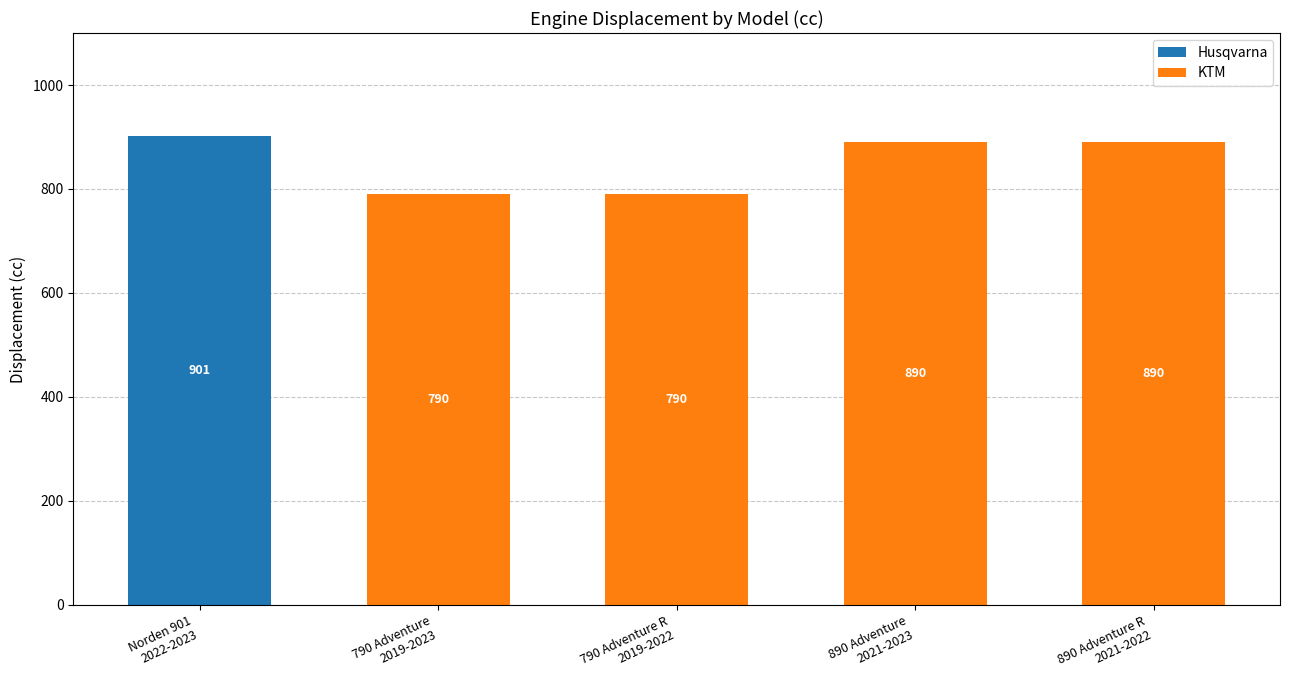

What is the sum of all Husqvarna values?

901